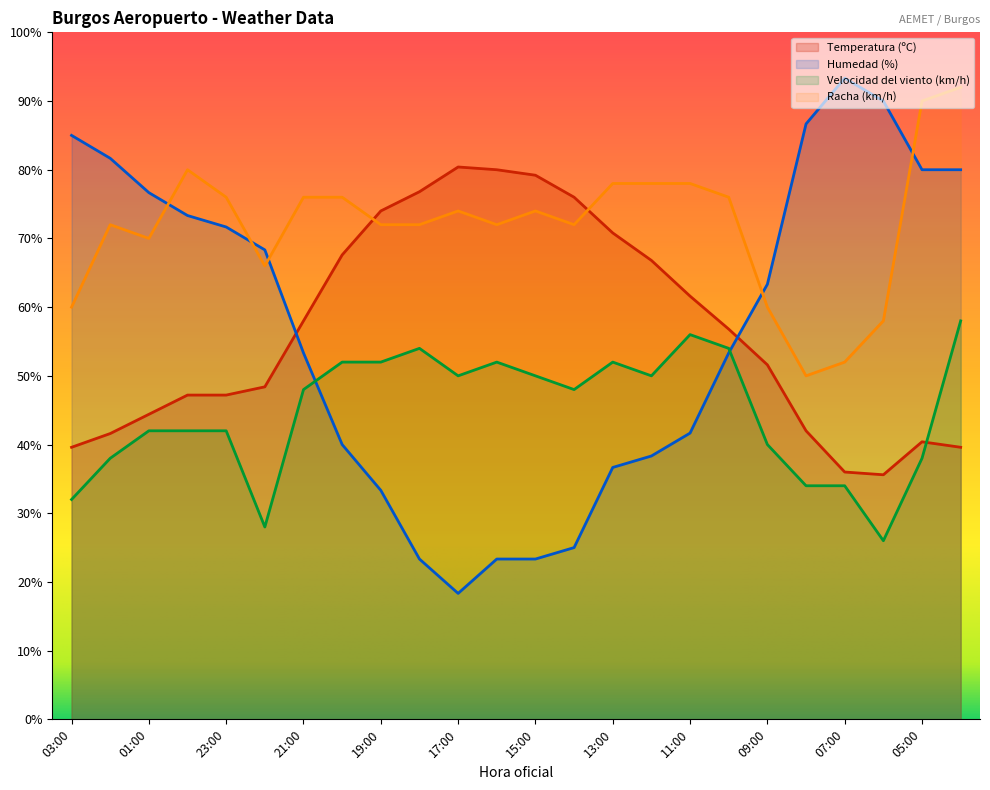

At which category is the sum across all series the highest?

04:00